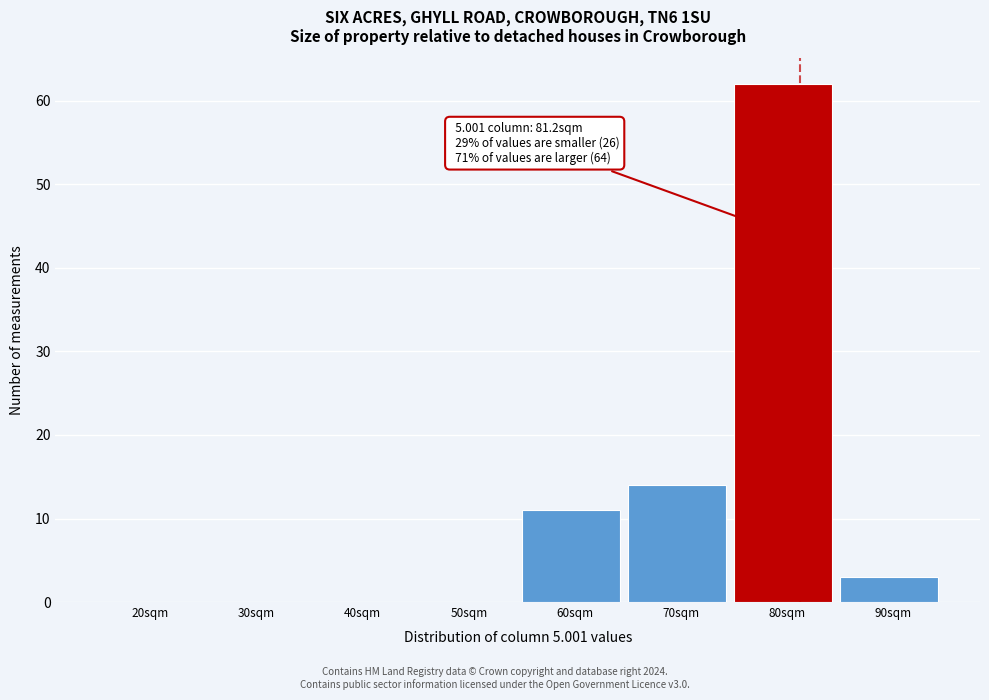

Reading left to right, transcribe all the data shown in this chart.

20sqm=0	30sqm=0	40sqm=0	50sqm=0	60sqm=11	70sqm=14	80sqm=62	90sqm=3